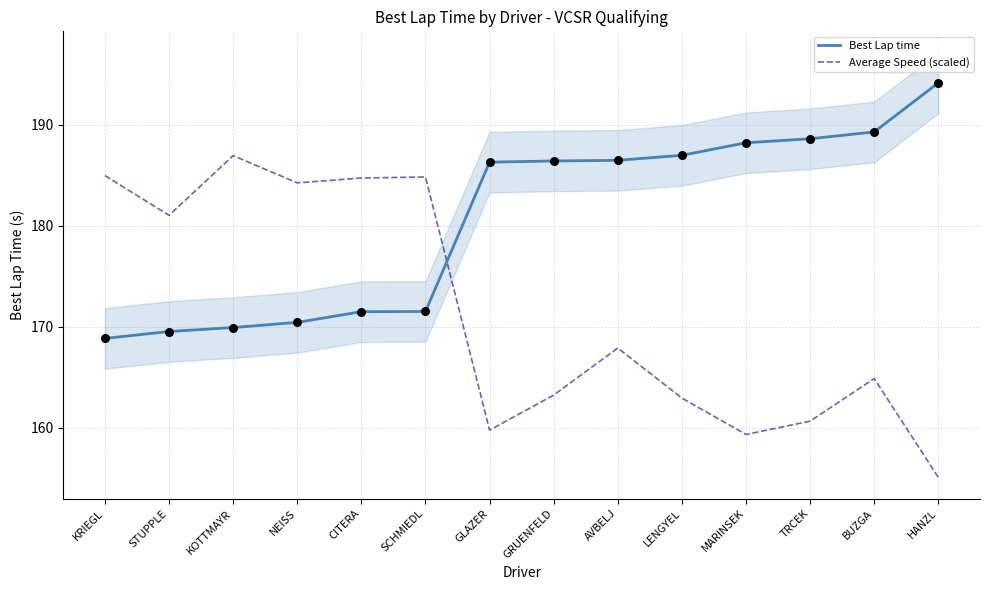

At how many categories does at least one series exceed 174?

14